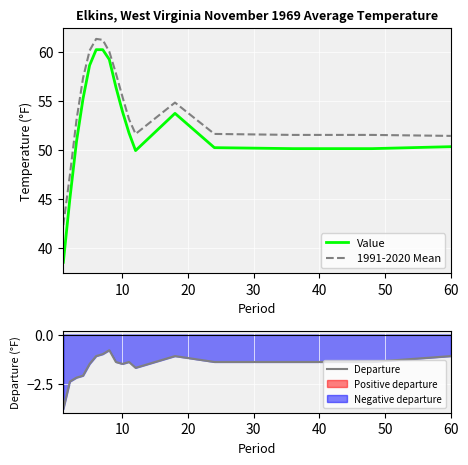

True or false: Value and 1991-2020 Mean cross at least once.

False